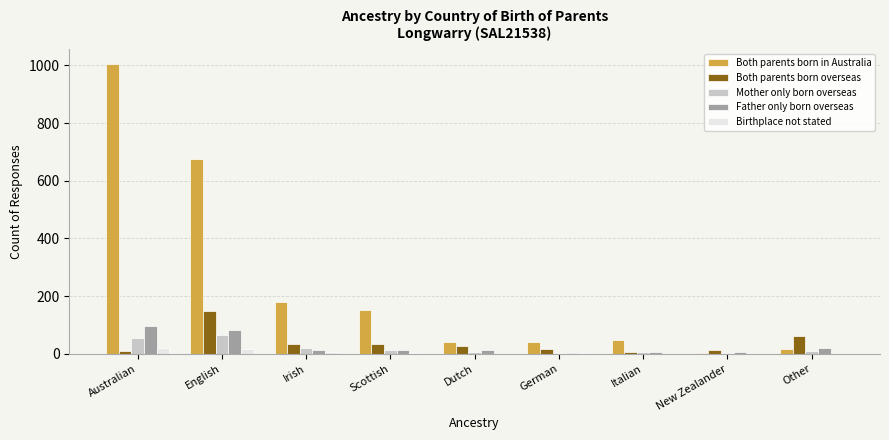

What is the total value across all series at Other?

110